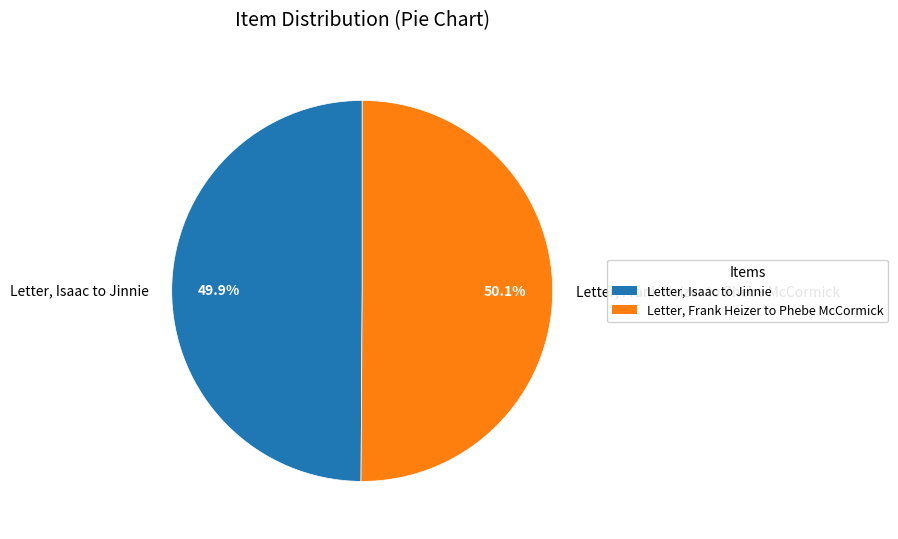

What percentage do Letter, Isaac to Jinnie and Letter, Frank Heizer to Phebe McCormick together represent?

100.0%